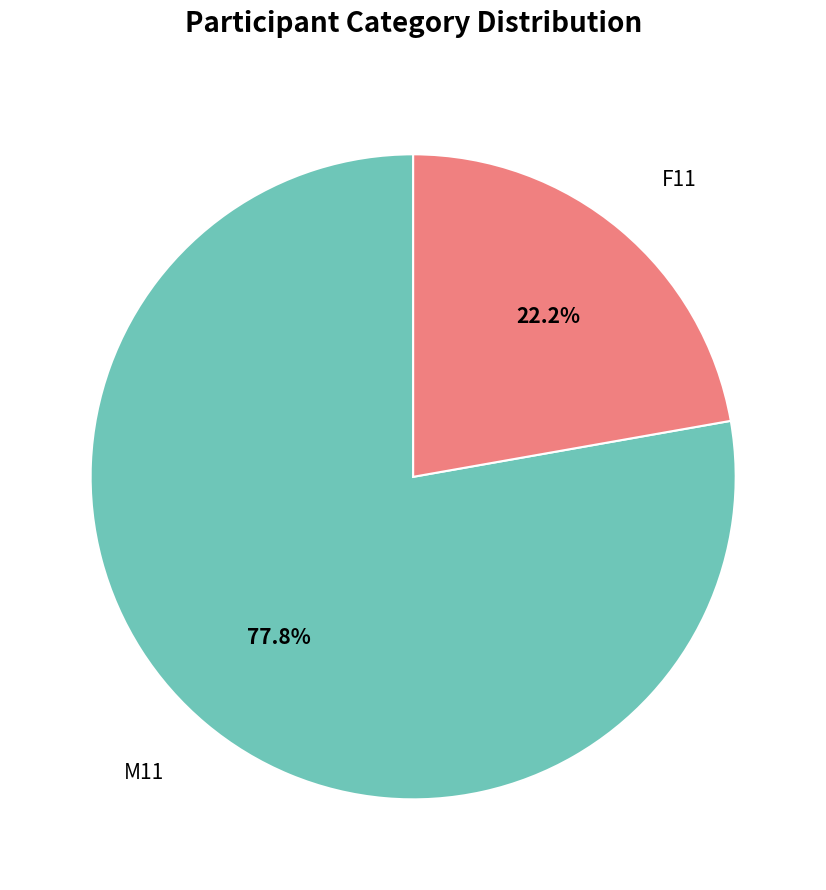

Is there a majority slice in this chart?

Yes